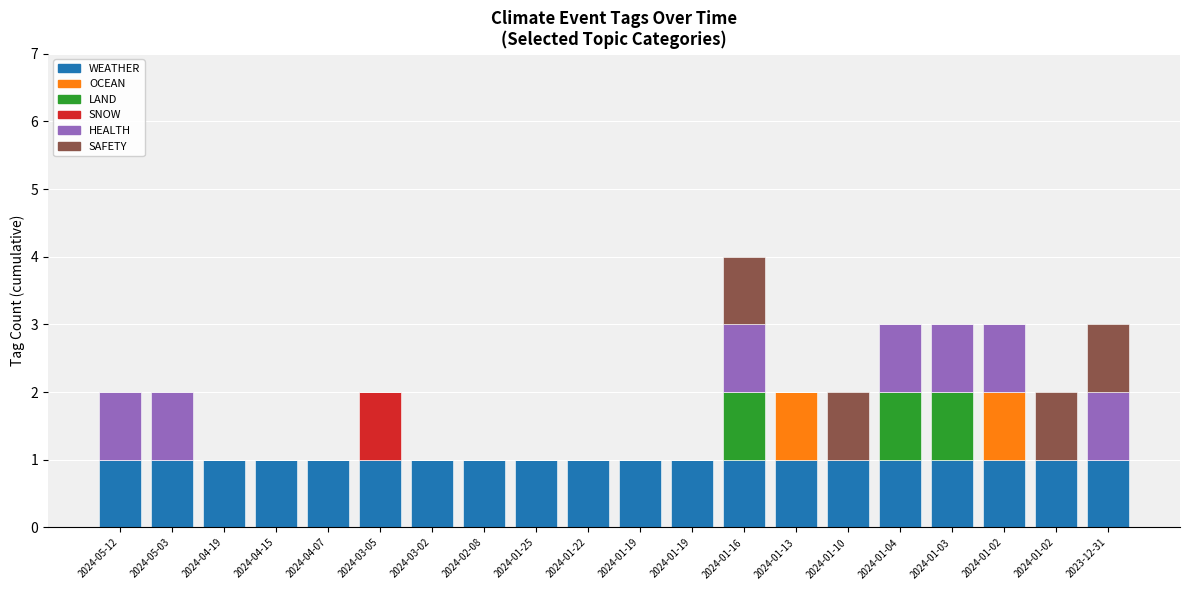

What is the difference between the maximum and minimum values in the SNOW series?

1